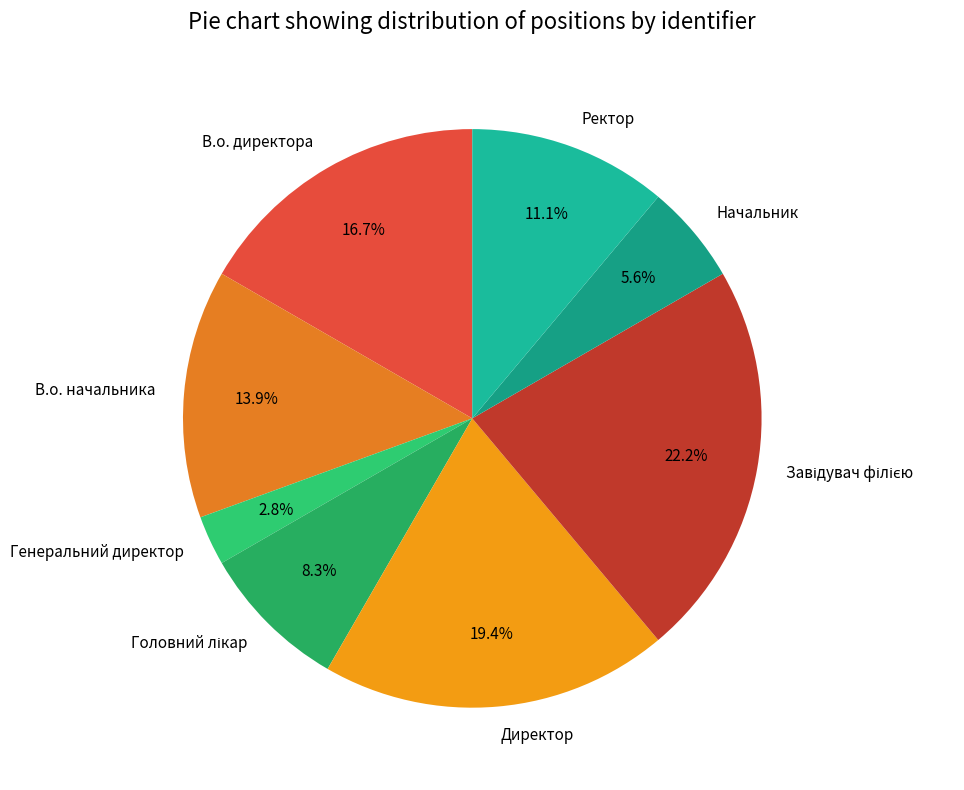

Count the number of slices in the pie.

8